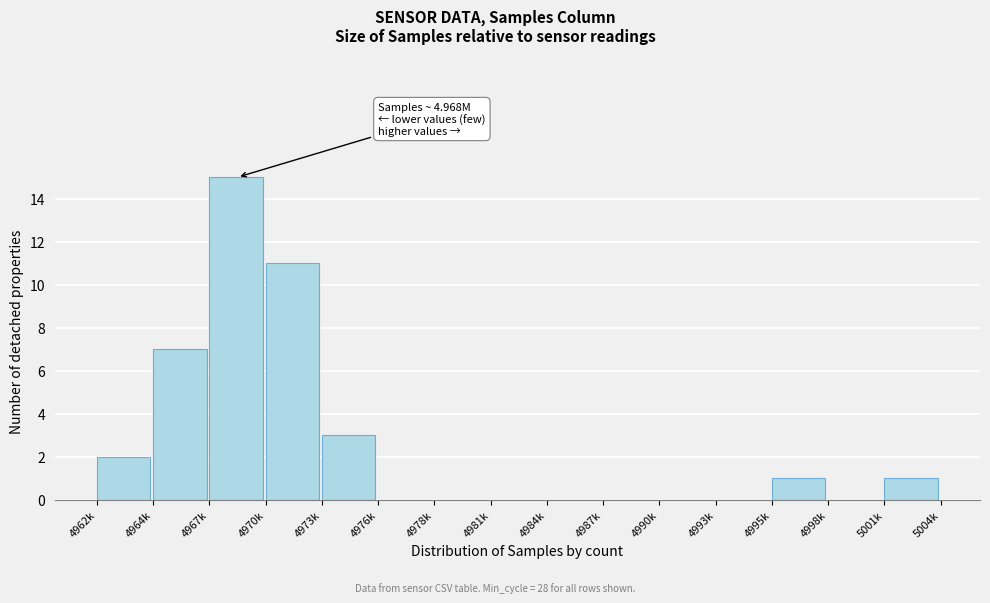

Reading left to right, what are all the values shown in this chart?

4962k=2	4964k=7	4967k=15	4970k=11	4973k=3	4976k=0	4978k=0	4981k=0	4984k=0	4987k=0	4990k=0	4993k=0	4995k=1	4998k=0	5001k=1